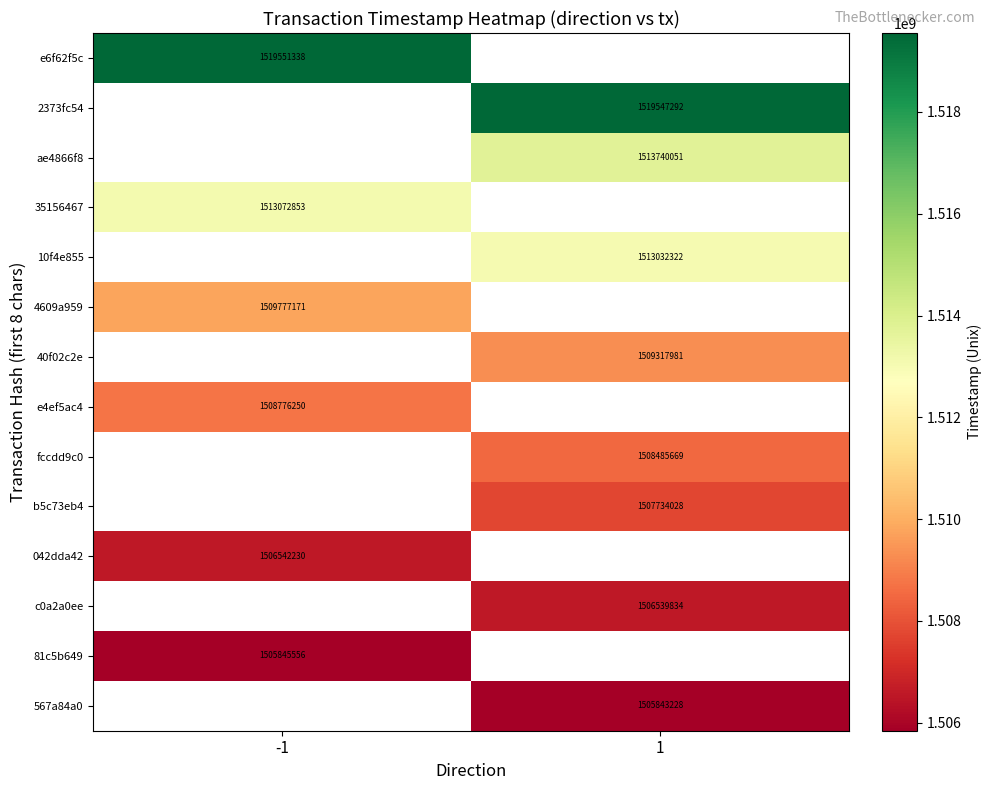

The ae4866f8 series shows 2453217121 at 1. True or false?

False